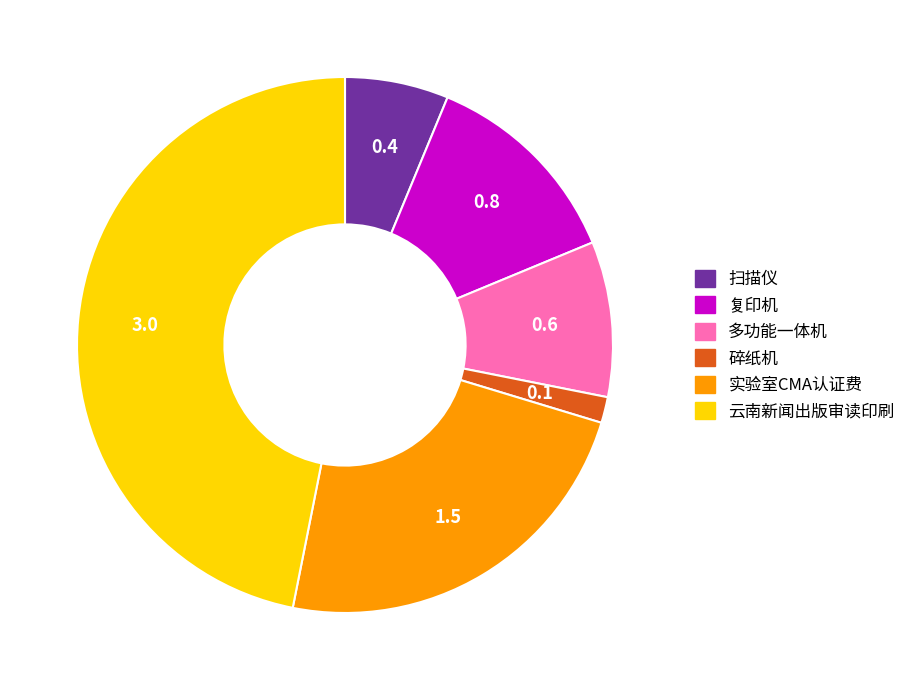

Rank the categories by value from lowest to highest.

碎纸机, 扫描仪, 多功能一体机, 复印机, 实验室CMA认证费, 云南新闻出版审读印刷